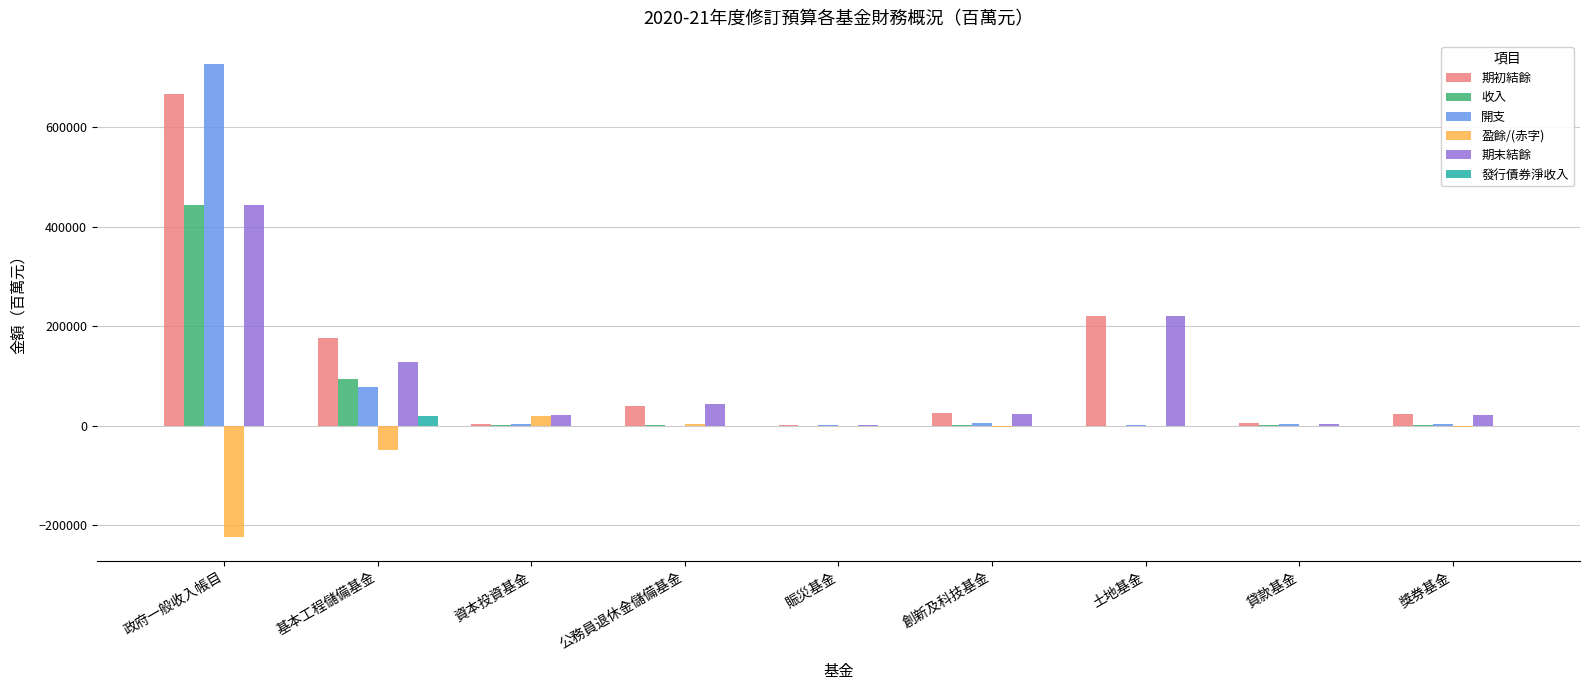

How many data points does each series have?

9